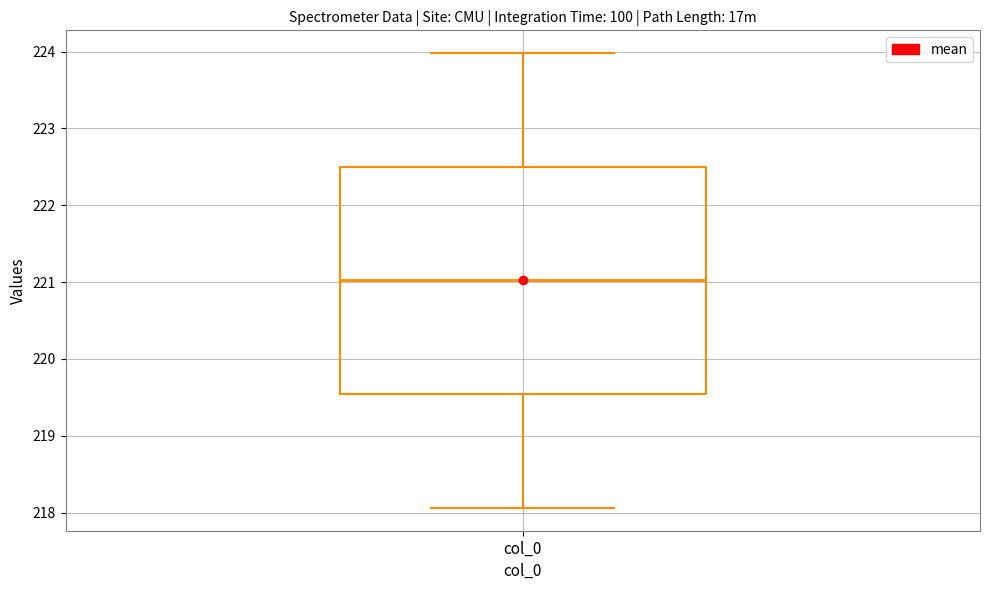

Read this box plot against the y-axis: the position of the median line, the range covered by the box, and the ends of both whiskers. The values are not printed on the chart, so give them approximately, as read against the axis.

median 221.0, box 219.5 to 222.5, whiskers 218.1 to 224.0